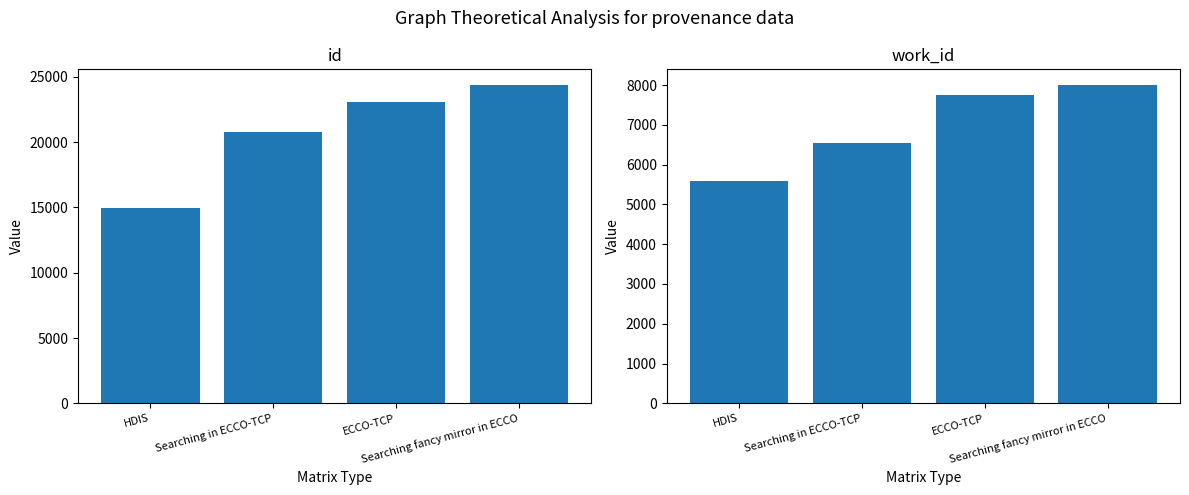

Which category has the highest value in the id series?

Searching fancy mirror in ECCO